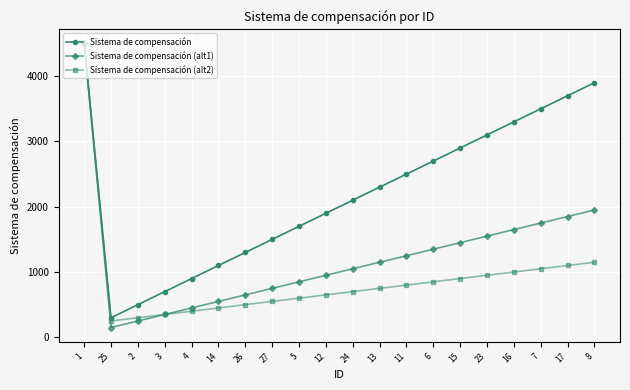

Reading left to right, transcribe all the data shown in this chart.

Sistema de compensación: 1=4500	25=300	2=500	3=700	4=900	14=1100	26=1300	27=1500	5=1700	12=1900	24=2100	13=2300	11=2500	6=2700	15=2900	23=3100	16=3300	7=3500	17=3700	8=3900
Sistema de compensación (alt1): 1=4500	25=150	2=250	3=350	4=450	14=550	26=650	27=750	5=850	12=950	24=1050	13=1150	11=1250	6=1350	15=1450	23=1550	16=1650	7=1750	17=1850	8=1950
Sistema de compensación (alt2): 1=4500	25=250	2=300	3=350	4=400	14=450	26=500	27=550	5=600	12=650	24=700	13=750	11=800	6=850	15=900	23=950	16=1000	7=1050	17=1100	8=1150